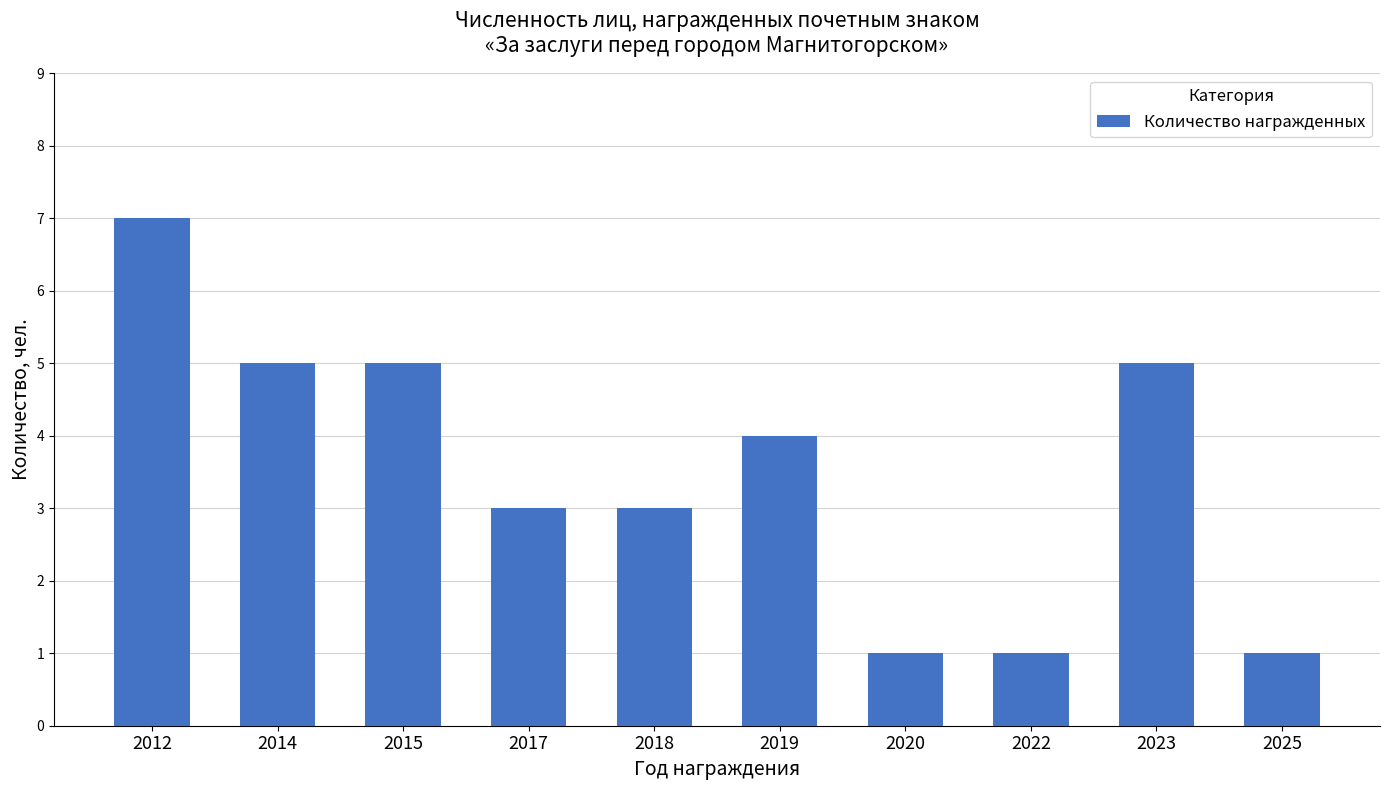

What is the average value?

4